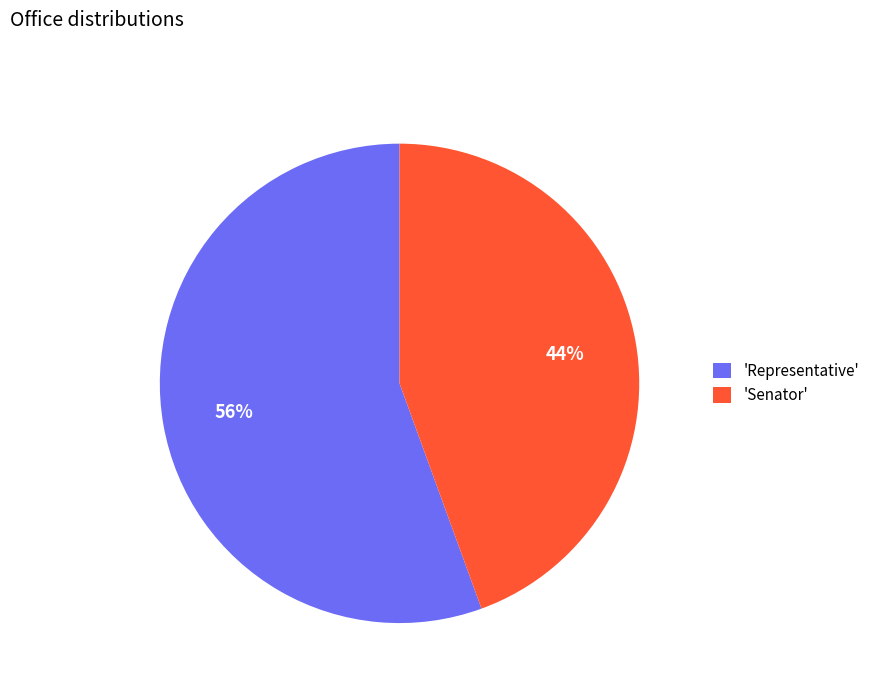

Which slice represents more than half of the pie?

'Representative'